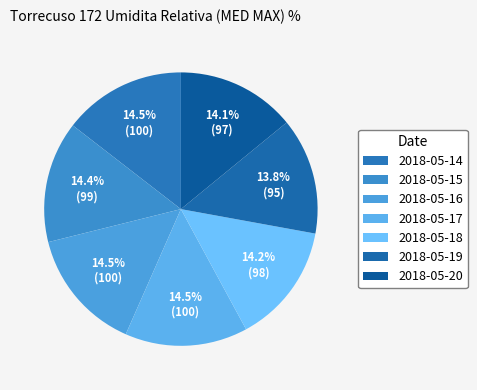

What percentage is the 2018-05-20 slice, to the nearest percent?

14%